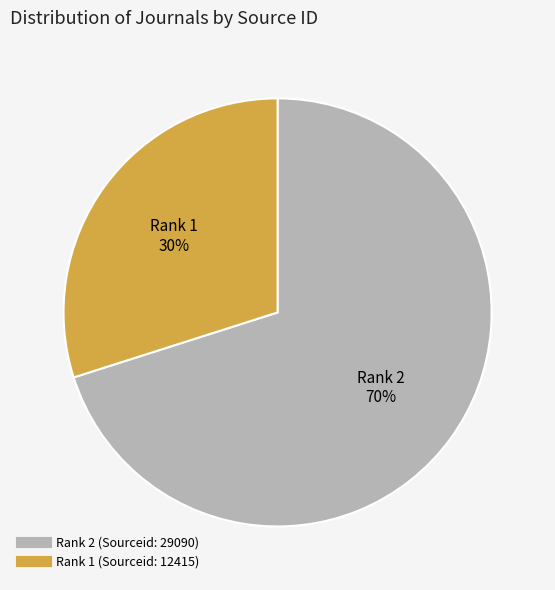

Is there a majority slice in this chart?

Yes